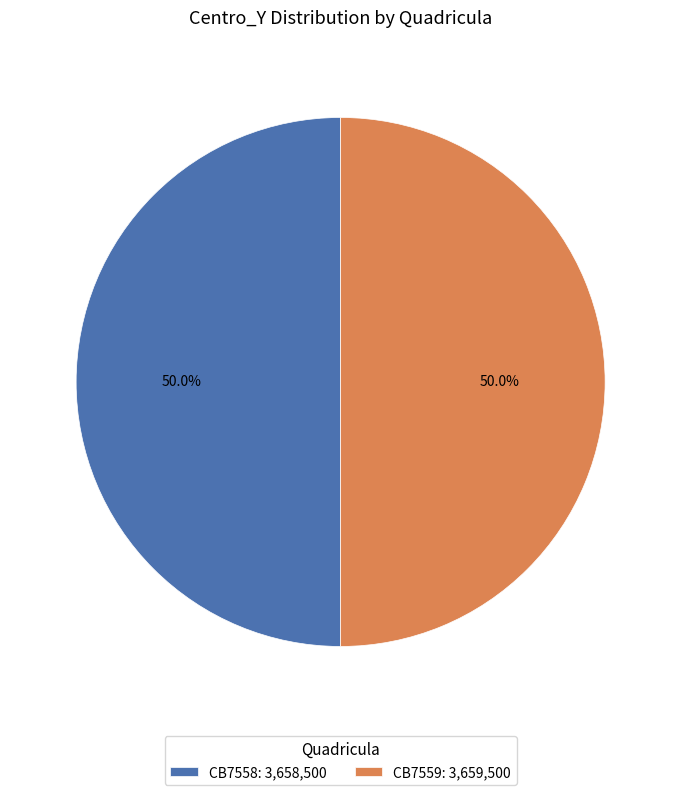

Do CB7559 and CB7558 together represent more than half of the pie?

Yes